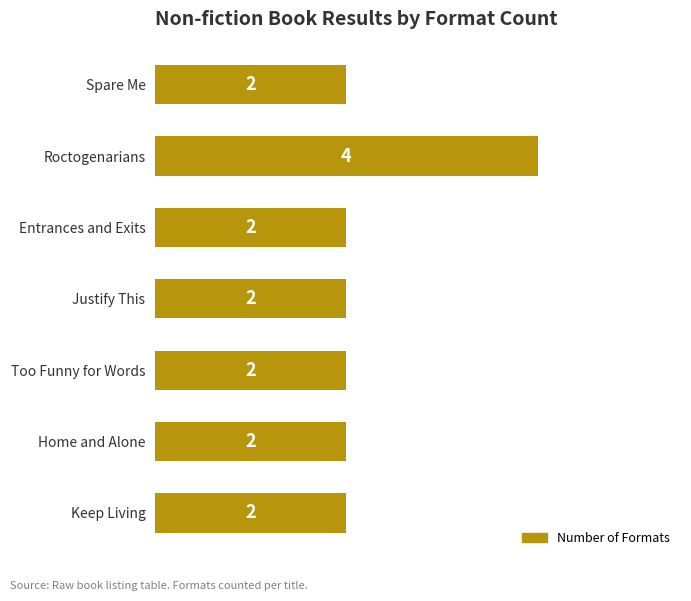

What is the value of the 1st bar from the top?

2